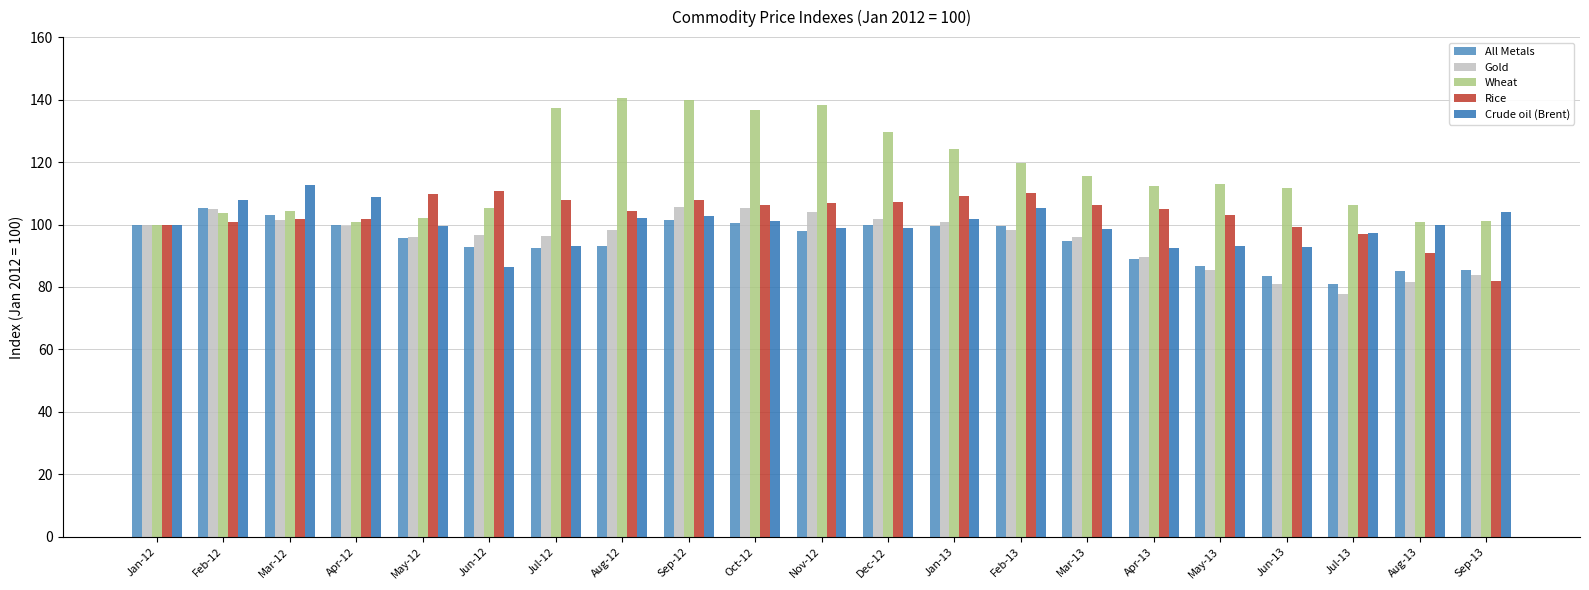

What is the smallest value displayed?

77.7